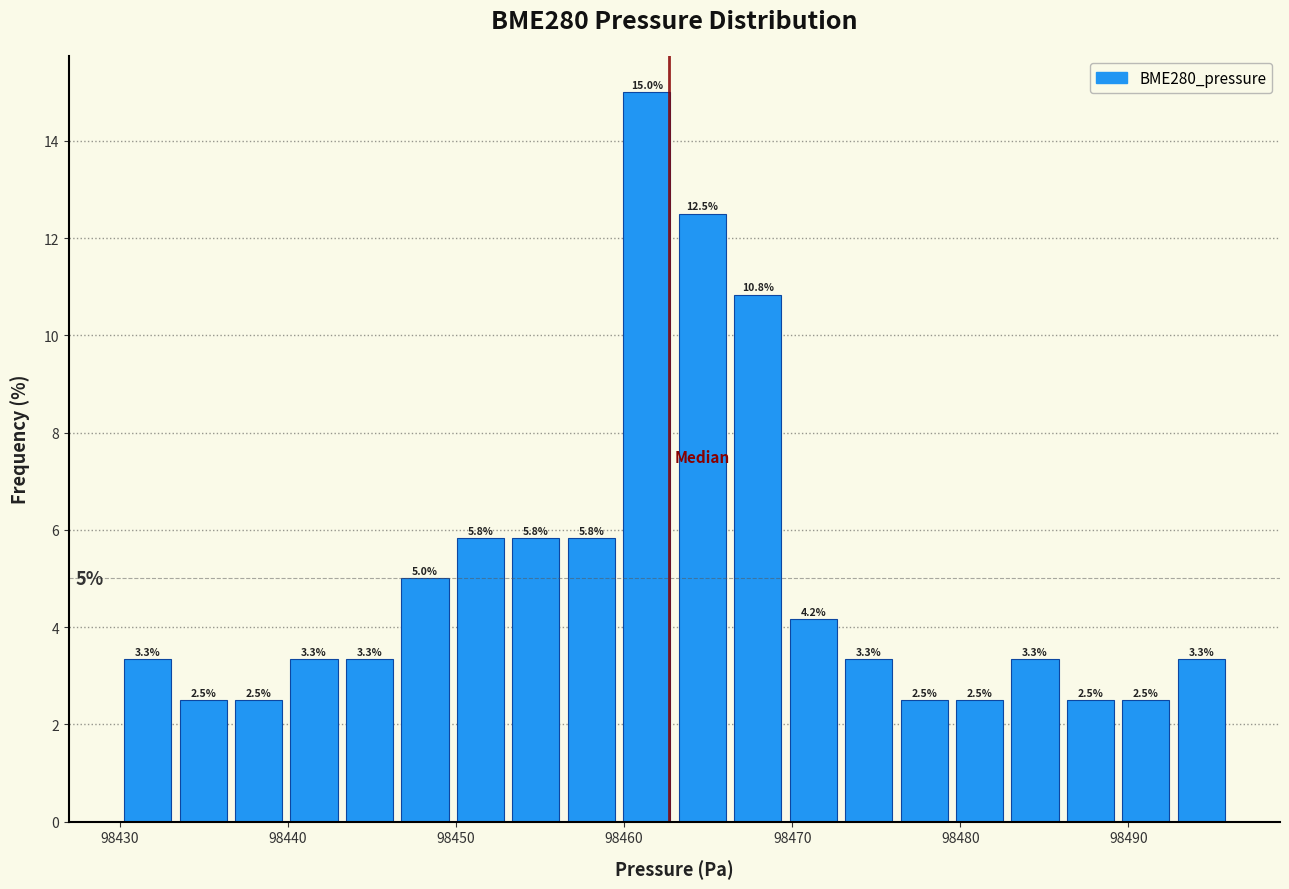

Read against the x-axis, roughly where is the centre of the tallest bar?

98461